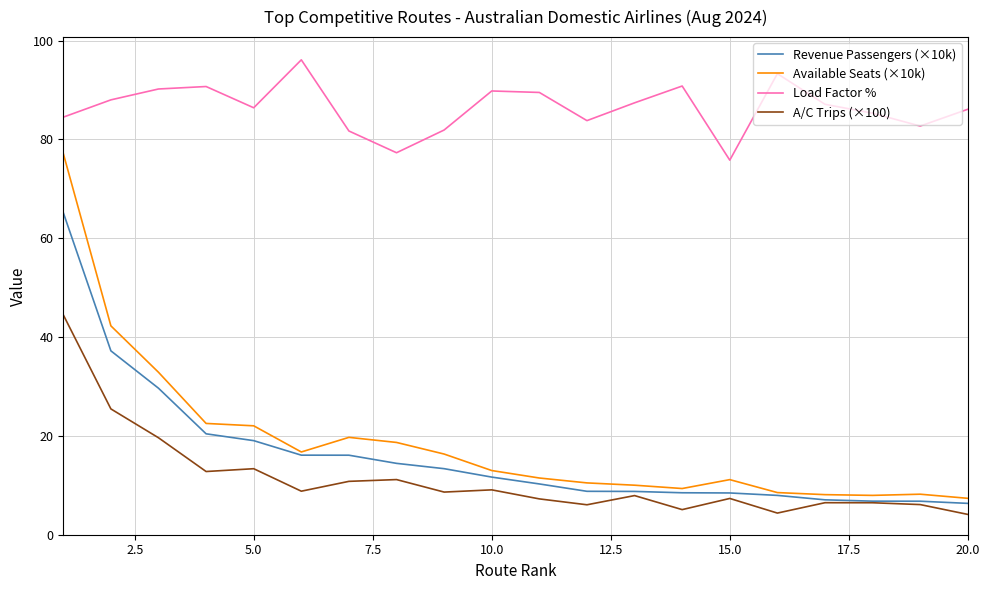

What is the minimum value shown in the chart?

4.1